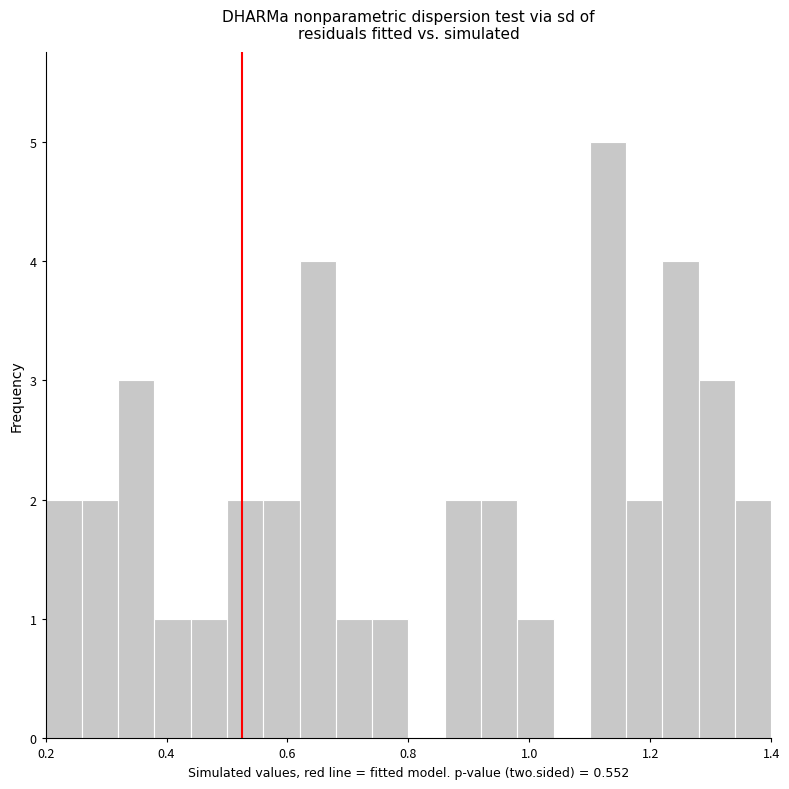

Read against the x-axis, roughly where is the centre of the tallest bar?

1.14